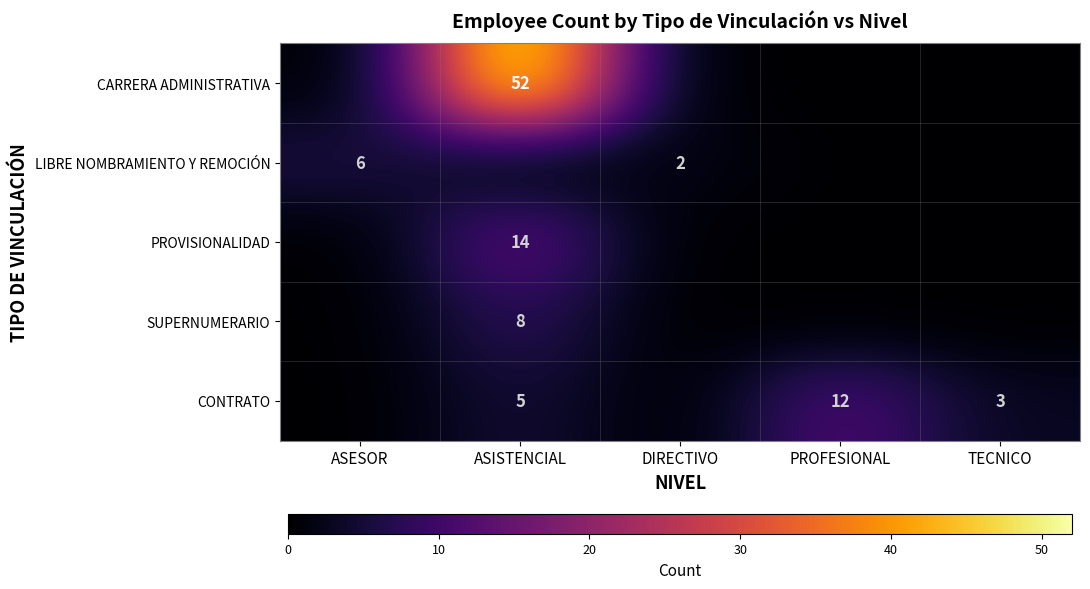

The value of CONTRATO at ASISTENCIAL is 7. True or false?

False